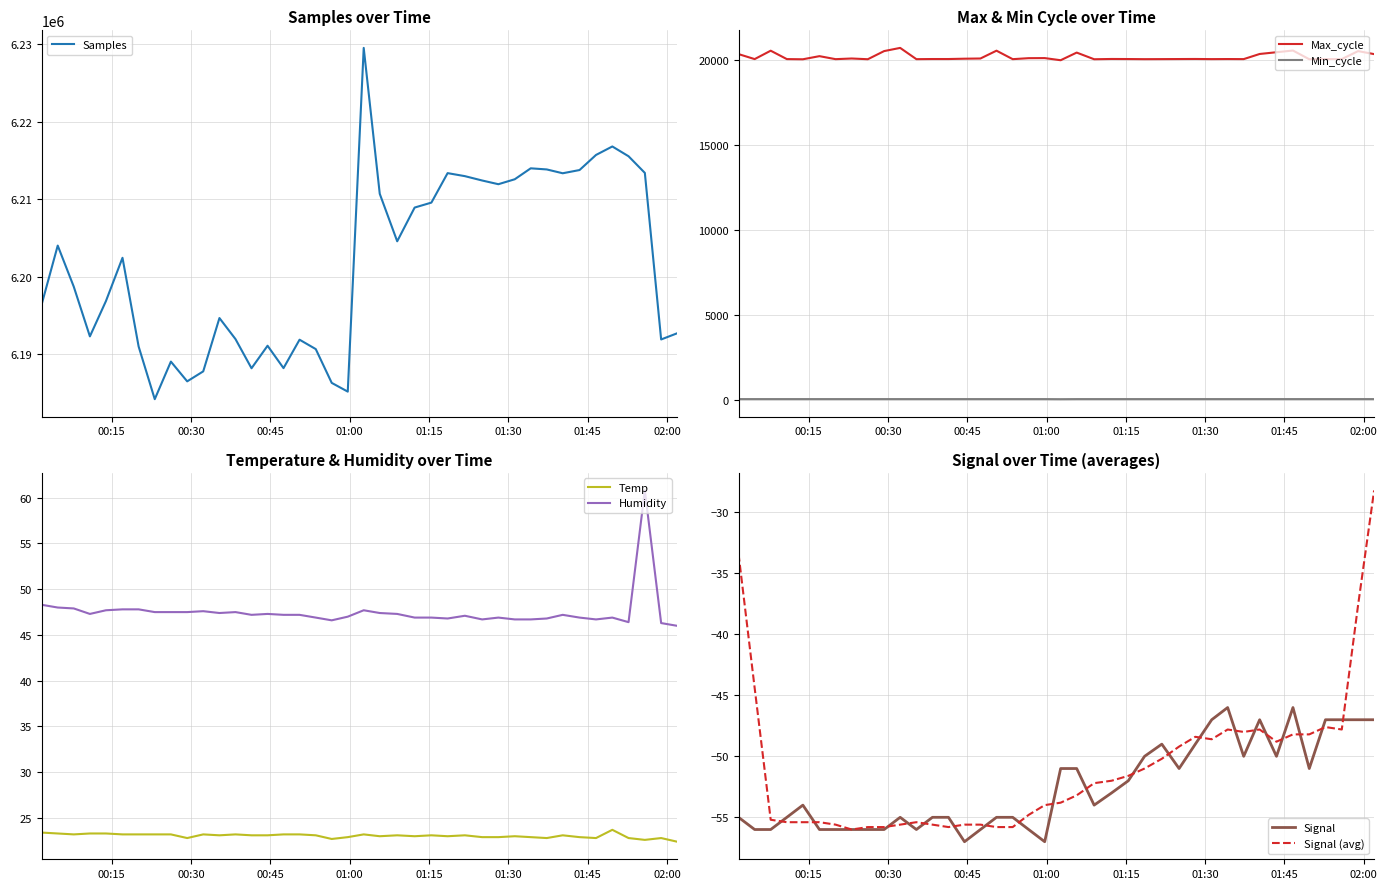

What is the highest value of the Signal series?

-46.0